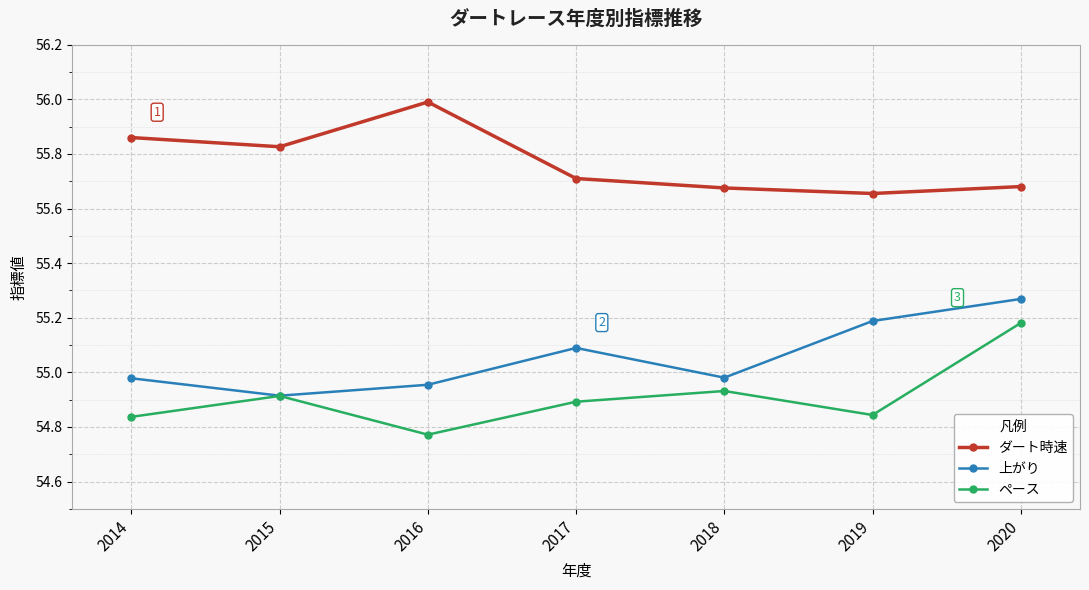

Rank the series by their average value, from highest to lowest.

ダート時速, 上がり, ペース